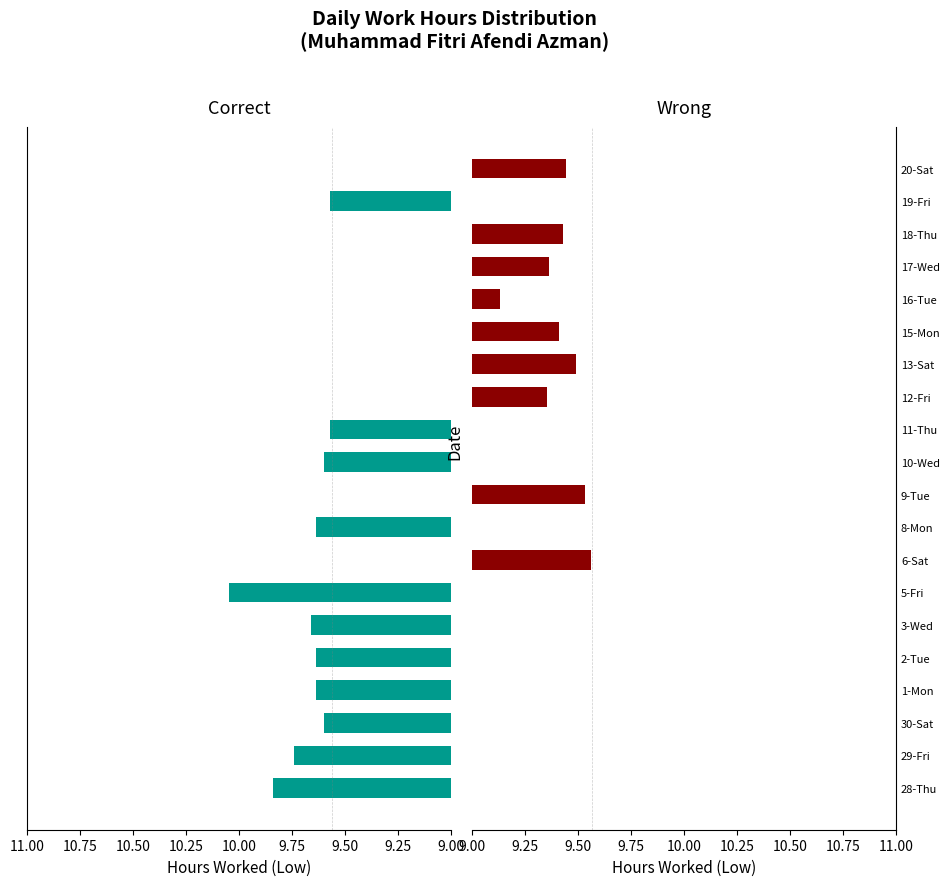

At 18-Thu, list the series in order from largest to smallest.

Wrong, Correct